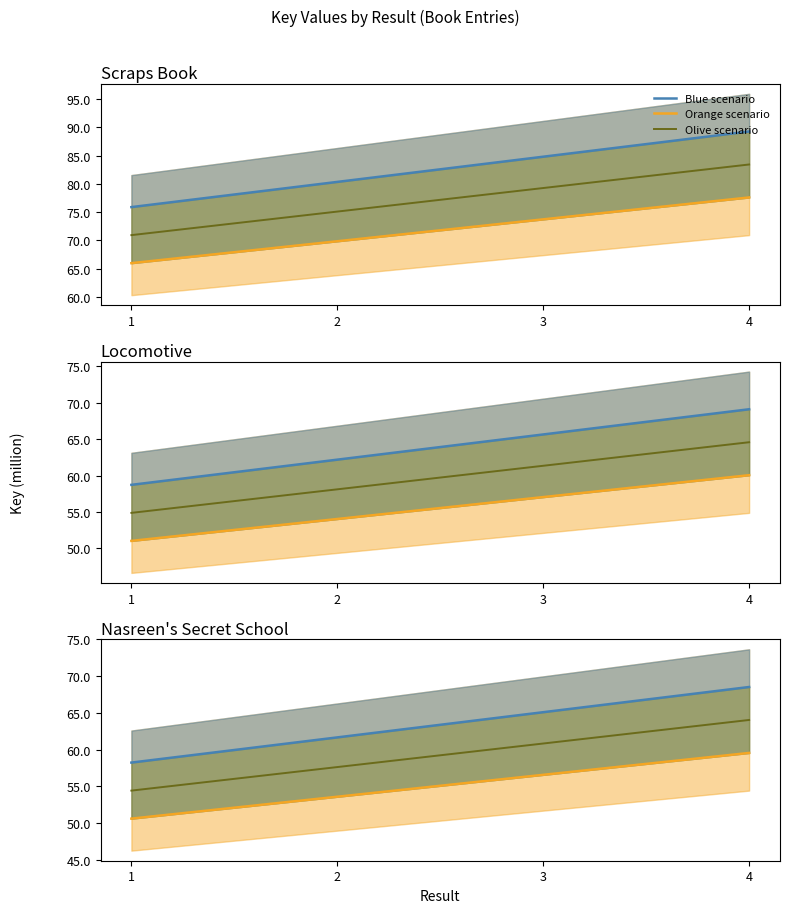

The Blue scenario series shows 61671805.6 at 2. True or false?

True